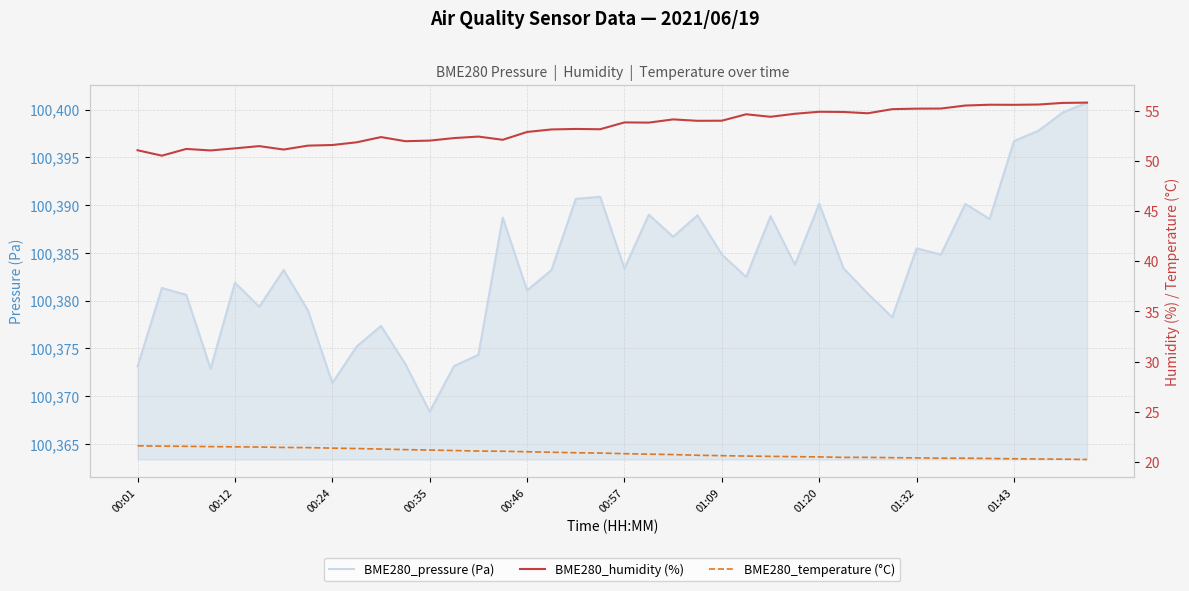

Does the chart display data point markers on the line(s)?

No